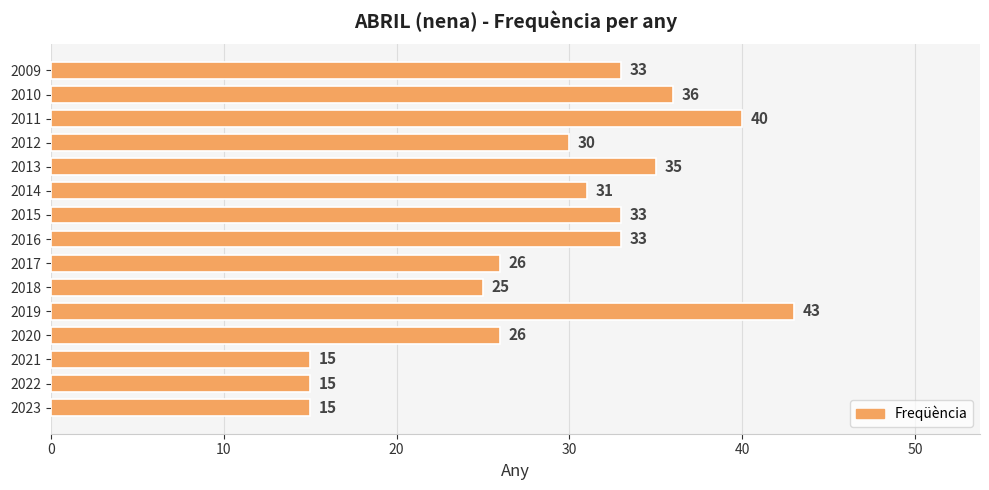

True or false: the data shows 41 at 2020.

False